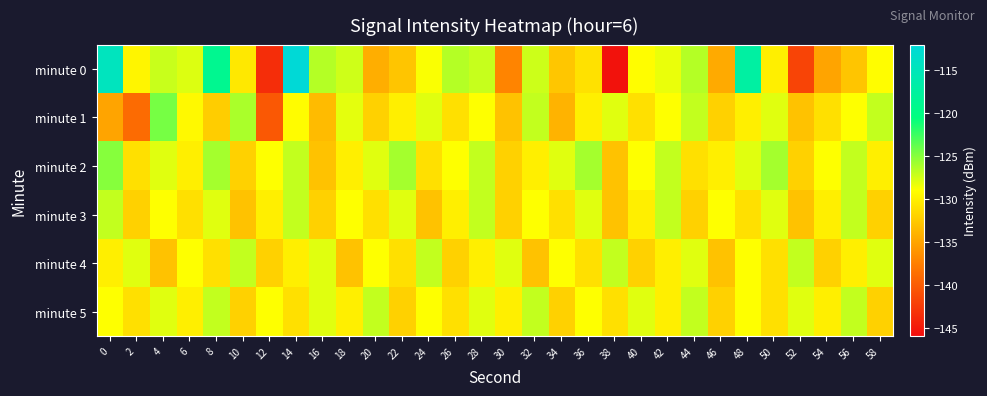

Reading left to right, transcribe all the data shown in this chart.

minute 0: 0=-114.5	2=-129.6	4=-127.2	6=-127.9	8=-118.9	10=-130.5	12=-143.6	14=-112.2	16=-126.5	18=-127.4	20=-134.3	22=-132.8	24=-128.8	26=-126.5	28=-127.1	30=-137.1	32=-127.3	34=-132.8	36=-131.0	38=-145.6	40=-129.1	42=-128.3	44=-126.5	46=-134.6	48=-117.2	50=-130.0	52=-141.8	54=-135.0	56=-132.8	58=-129.1
minute 1: 0=-135.0	2=-139.0	4=-124.4	6=-129.4	8=-132.3	10=-126.2	12=-140.4	14=-129.2	16=-133.5	18=-128.1	20=-132.0	22=-130.0	24=-128.0	26=-131.0	28=-129.0	30=-133.0	32=-127.0	34=-134.0	36=-130.0	38=-128.0	40=-131.0	42=-129.0	44=-127.0	46=-132.0	48=-130.0	50=-128.0	52=-133.0	54=-131.0	56=-129.0	58=-127.0
minute 2: 0=-125.0	2=-131.0	4=-128.0	6=-130.0	8=-126.0	10=-132.0	12=-129.0	14=-127.0	16=-133.0	18=-130.0	20=-128.0	22=-126.0	24=-131.0	26=-129.0	28=-127.0	30=-132.0	32=-130.0	34=-128.0	36=-126.0	38=-133.0	40=-129.0	42=-127.0	44=-131.0	46=-130.0	48=-128.0	50=-126.0	52=-132.0	54=-129.0	56=-127.0	58=-130.0
minute 3: 0=-127.0	2=-132.0	4=-129.0	6=-131.0	8=-128.0	10=-133.0	12=-130.0	14=-127.0	16=-132.0	18=-129.0	20=-131.0	22=-128.0	24=-133.0	26=-130.0	28=-127.0	30=-132.0	32=-129.0	34=-131.0	36=-128.0	38=-133.0	40=-130.0	42=-127.0	44=-132.0	46=-129.0	48=-131.0	50=-128.0	52=-133.0	54=-130.0	56=-127.0	58=-132.0
minute 4: 0=-130.0	2=-128.0	4=-133.0	6=-129.0	8=-131.0	10=-127.0	12=-132.0	14=-130.0	16=-128.0	18=-133.0	20=-129.0	22=-131.0	24=-127.0	26=-132.0	28=-130.0	30=-128.0	32=-133.0	34=-129.0	36=-131.0	38=-127.0	40=-132.0	42=-130.0	44=-128.0	46=-133.0	48=-129.0	50=-131.0	52=-127.0	54=-132.0	56=-130.0	58=-128.0
minute 5: 0=-129.0	2=-131.0	4=-128.0	6=-130.0	8=-127.0	10=-132.0	12=-129.0	14=-131.0	16=-128.0	18=-130.0	20=-127.0	22=-132.0	24=-129.0	26=-131.0	28=-128.0	30=-130.0	32=-127.0	34=-132.0	36=-129.0	38=-131.0	40=-128.0	42=-130.0	44=-127.0	46=-132.0	48=-129.0	50=-131.0	52=-128.0	54=-130.0	56=-127.0	58=-132.0